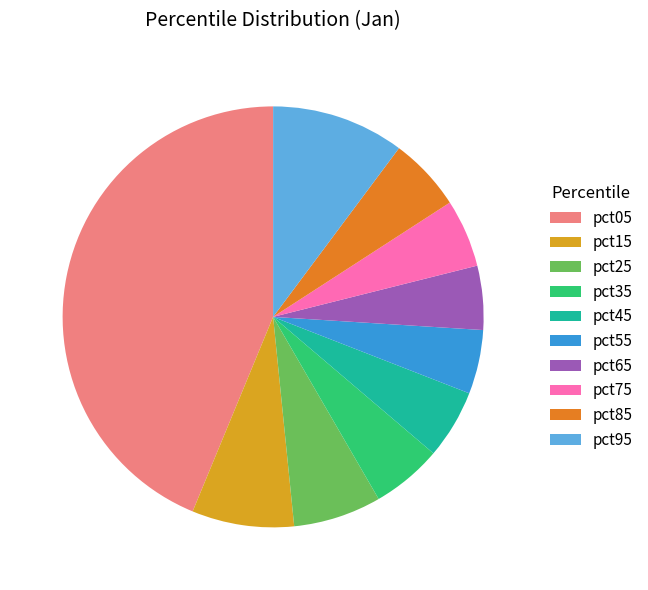

True or false: pct85 accounts for 6% of the total.

True